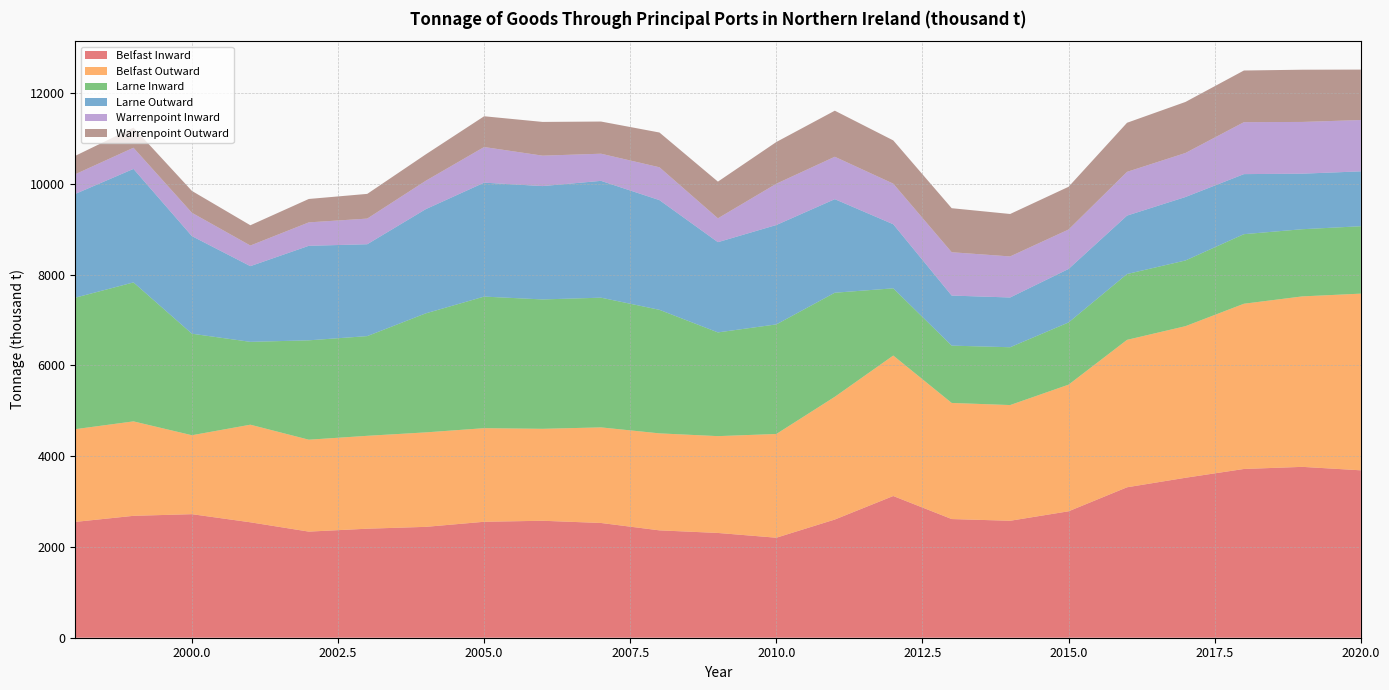

Reading right to left, list all the values displayed in this chart.

Belfast Inward: 3688.3	3764.4	3717.8	3524.1	3314.4	2785.6	2576.7	2614.5	3122.1	2604.0	2203.3	2308.3	2365.3	2528.0	2576.9	2554.4	2442.4	2401.8	2337.7	2543.1	2721.9	2685.6	2551.2
Belfast Outward: 3892.6	3755.7	3640.7	3340.1	3248.3	2789.9	2549.4	2558.1	3094.8	2704.2	2285.7	2133.1	2137.0	2106.2	2025.8	2062.4	2081.4	2046.6	2025.2	2150.3	1739.5	2080.8	2043.0
Larne Inward: 1485.2	1480.1	1532.4	1447.6	1450.4	1370.9	1273.8	1262.7	1480.9	2292.9	2414.2	2285.3	2721.8	2857.8	2850.5	2898.8	2622.2	2196.7	2189.3	1825.3	2236.4	3061.8	2896.2
Larne Outward: 1208.8	1223.6	1323.2	1398.2	1287.1	1179.0	1096.3	1103.0	1411.7	2061.1	2189.8	1988.1	2416.8	2573.6	2497.1	2510.4	2295.4	2024.0	2082.5	1667.9	2150.3	2500.7	2285.2
Warrenpoint Inward: 1130.8	1139.8	1144.8	969.7	963.8	868.3	904.4	954.7	894.5	934.5	909.6	525.3	723.7	598.0	670.2	785.0	625.0	565.1	516.0	454.1	514.3	466.4	433.6
Warrenpoint Outward: 1111.4	1150.6	1138.1	1124.7	1081.5	941.7	935.1	970.2	953.0	1014.8	919.3	808.7	766.1	708.8	743.5	677.8	581.6	544.4	515.8	446.8	481.4	444.6	405.3